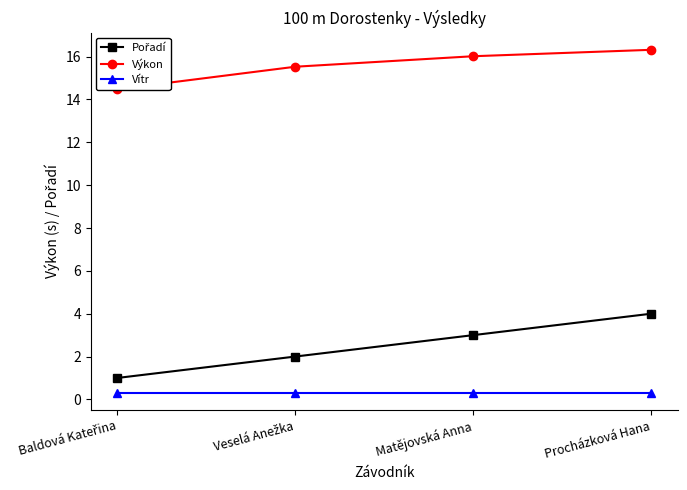

True or false: Vítr and Pořadí intersect in this chart.

False